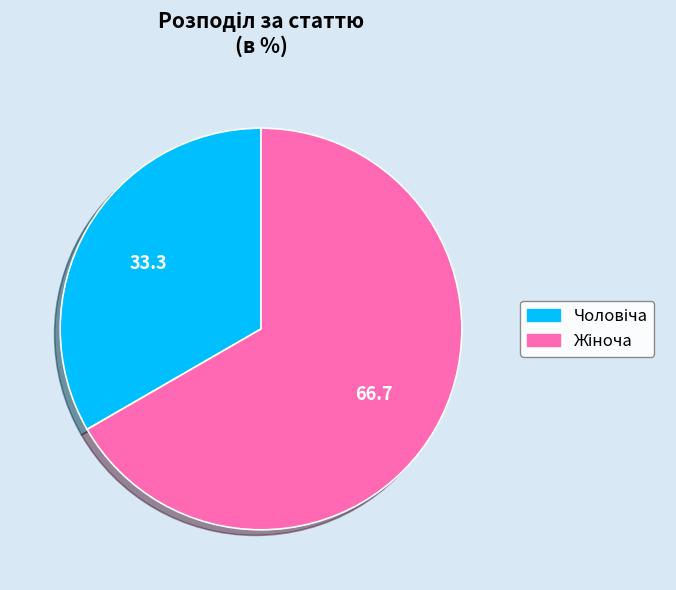

Is there any slice that represents more than half of the pie?

Yes